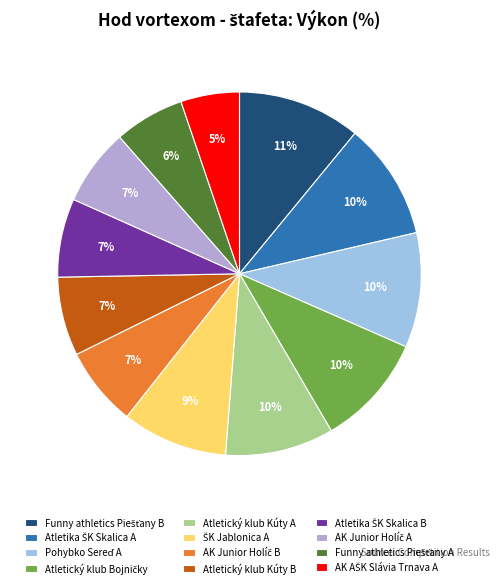

What is the largest slice in the pie chart?

Funny athletics Piešťany B